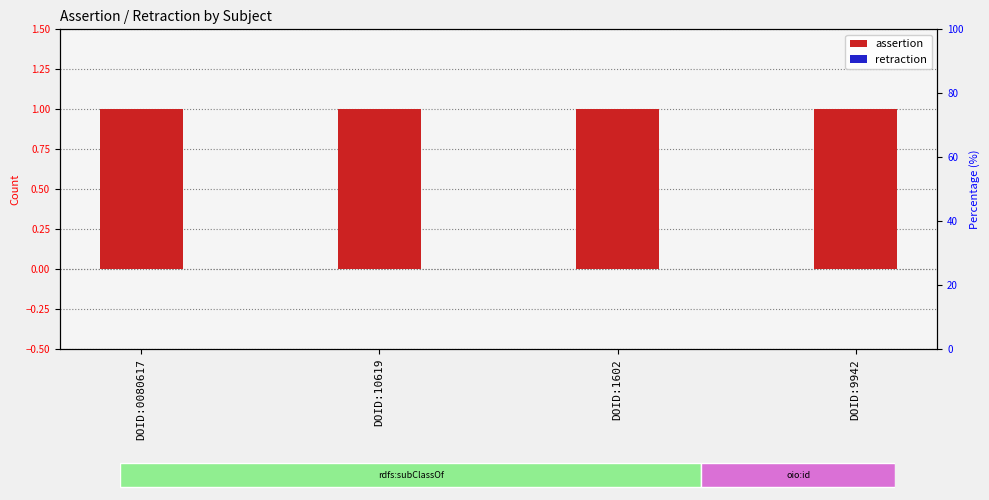

At how many categories does at least one series exceed 0?

4